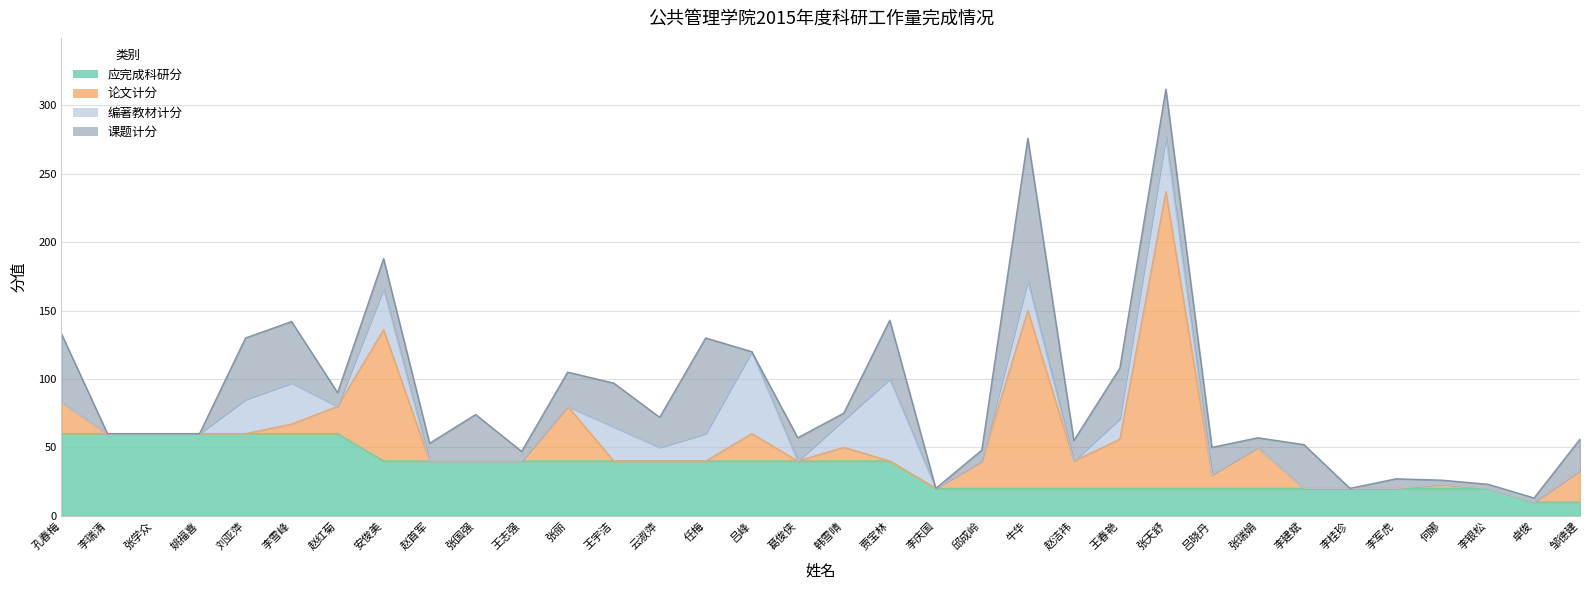

Does the chart have visible grid lines?

Yes